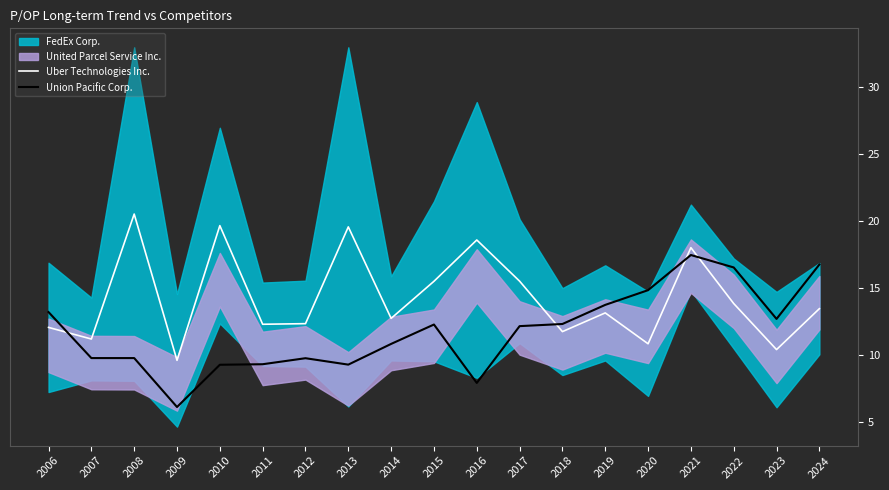

Where is the first local minimum for Union Pacific Corp.?

2009